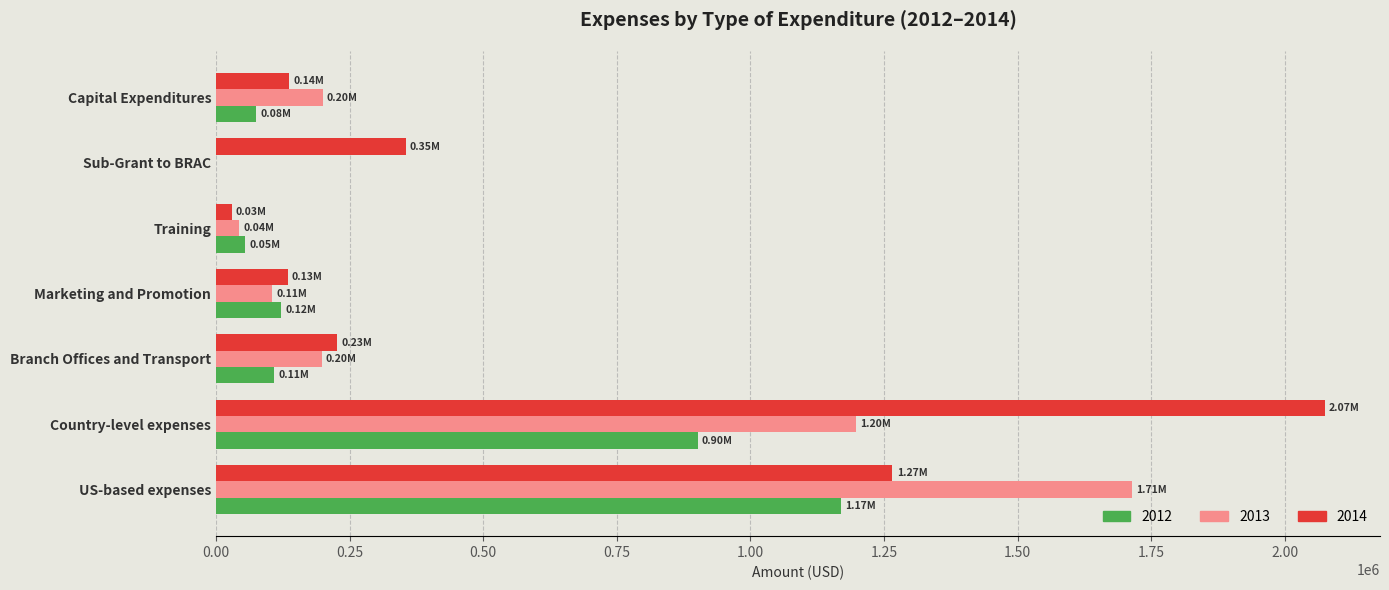

Where is 2012 nearest to the value 584799?

Country-level expenses